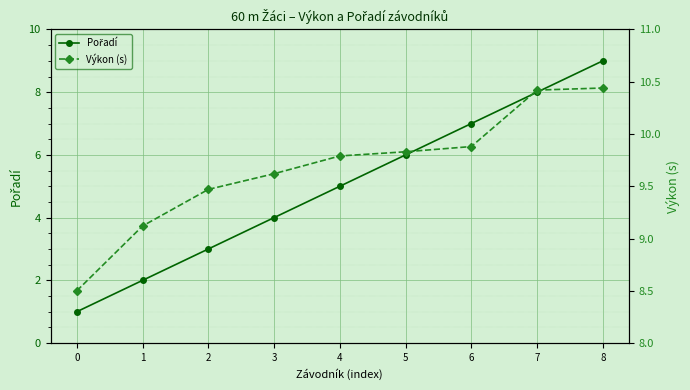

True or false: Pořadí and Výkon (s) cross at least once.

False